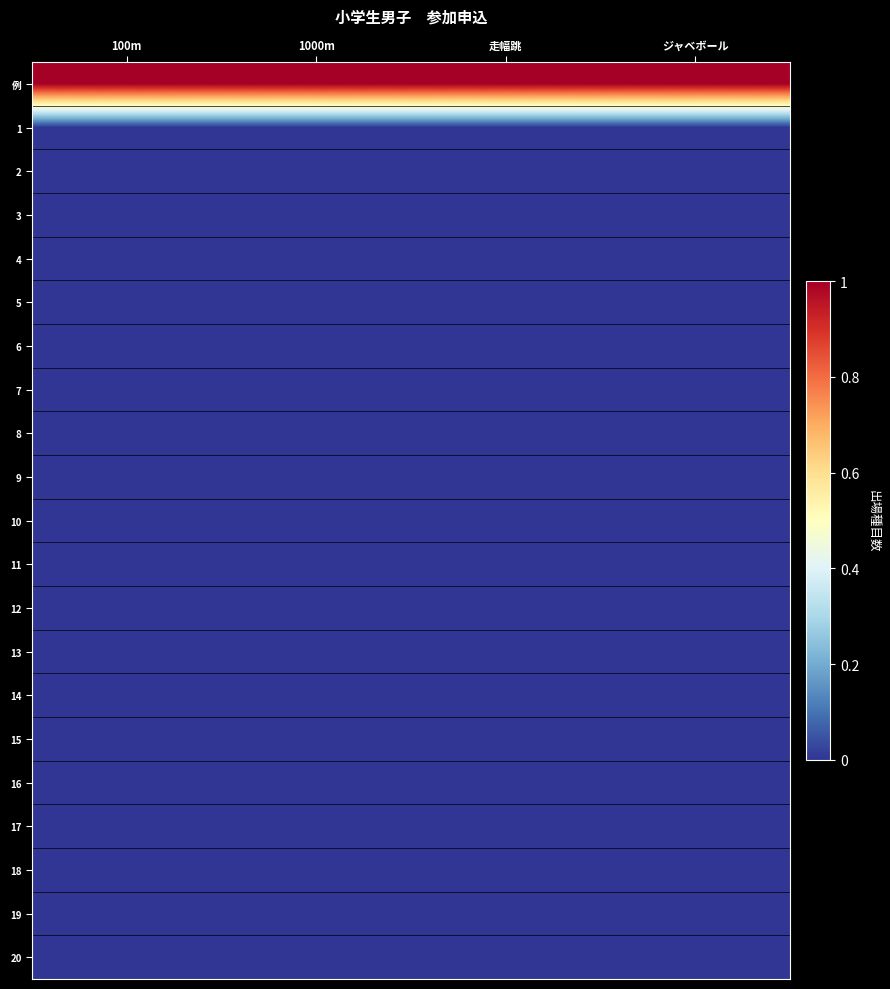

Which series has the largest range (max minus min)?

例